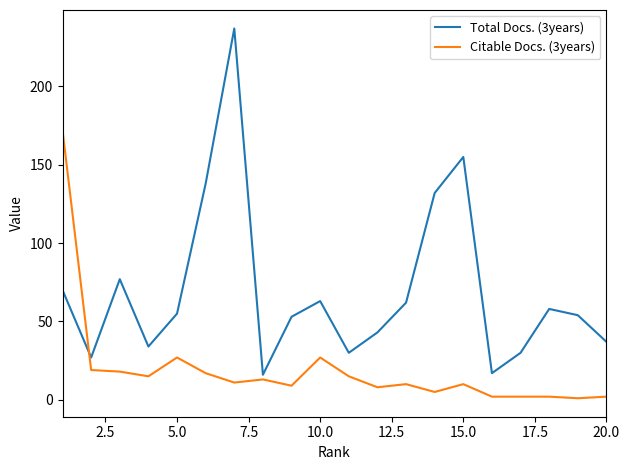

Which series has the largest total across all categories?

Total Docs. (3years)